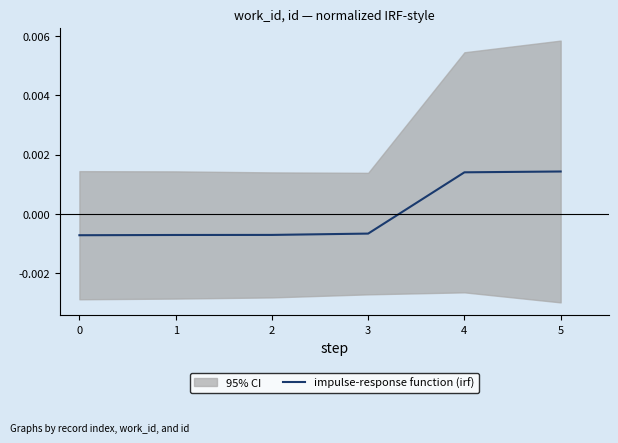

How many lines are shown in the chart?

1